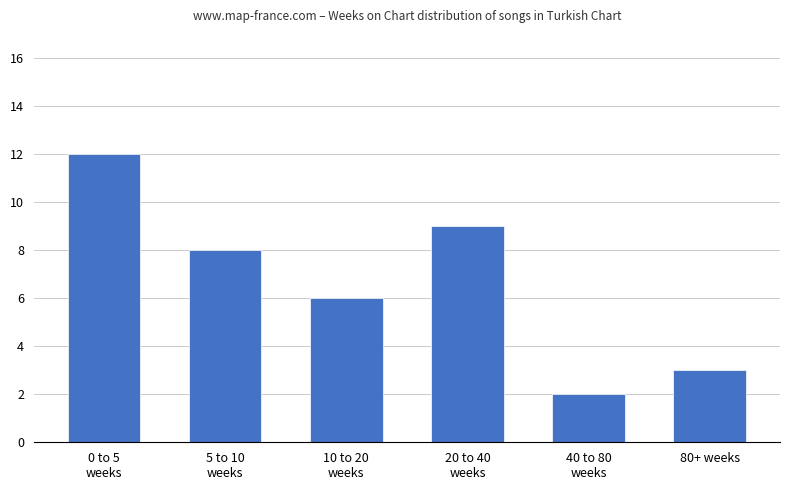

Which category has the highest value across all series?

0 to 5
weeks